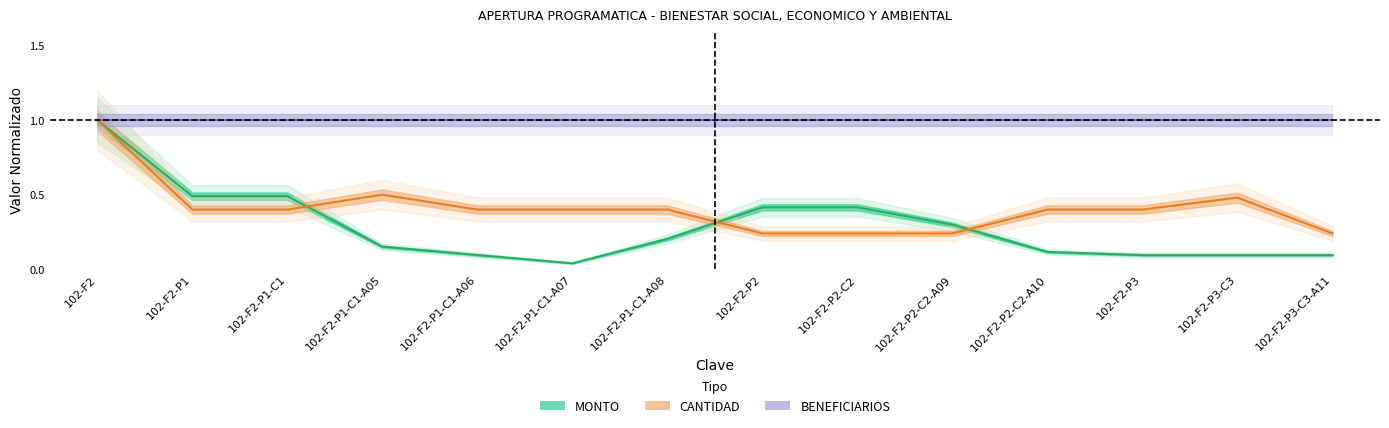

Is it true that MONTO equals 0.1 at 102-F2-P3-C3?

False